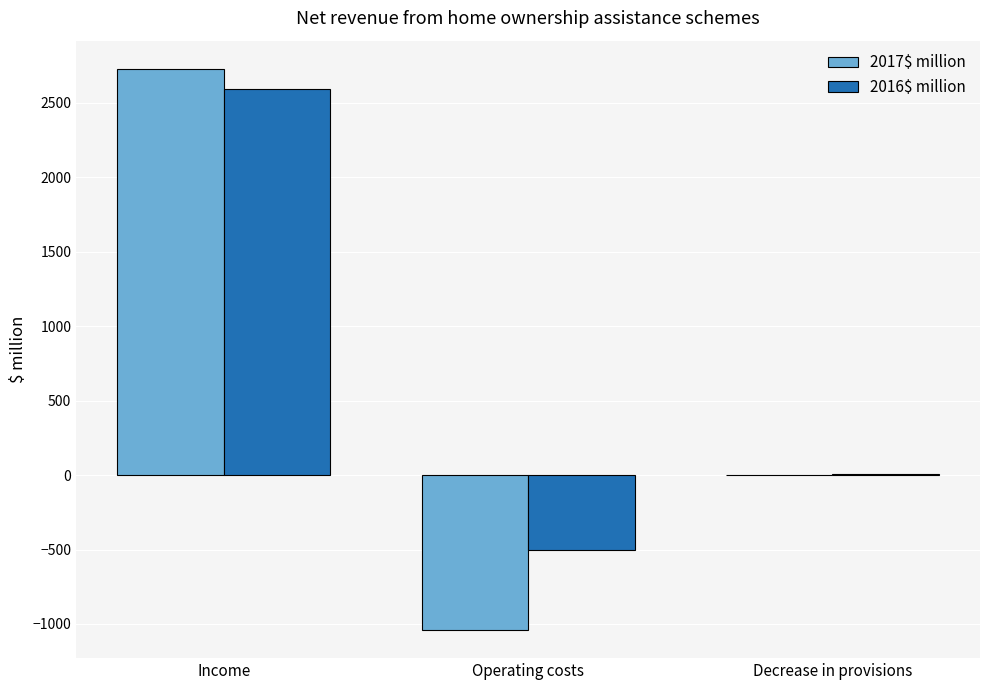

Where does the 2017$ million series first go above 2?

Income